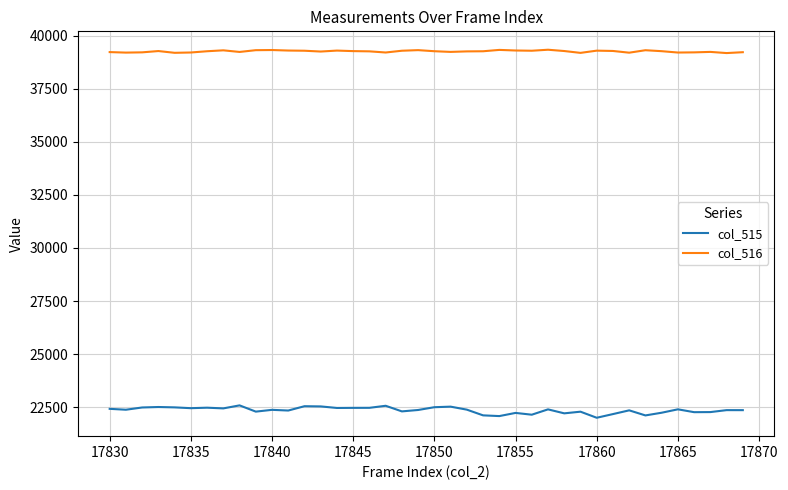

True or false: col_516 and col_515 intersect in this chart.

False